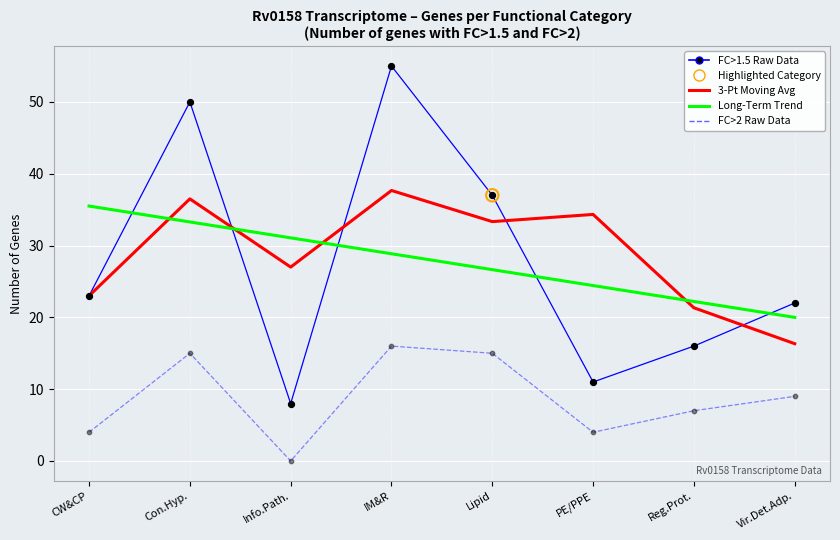

At which category is the sum across all series the highest?

IM&R